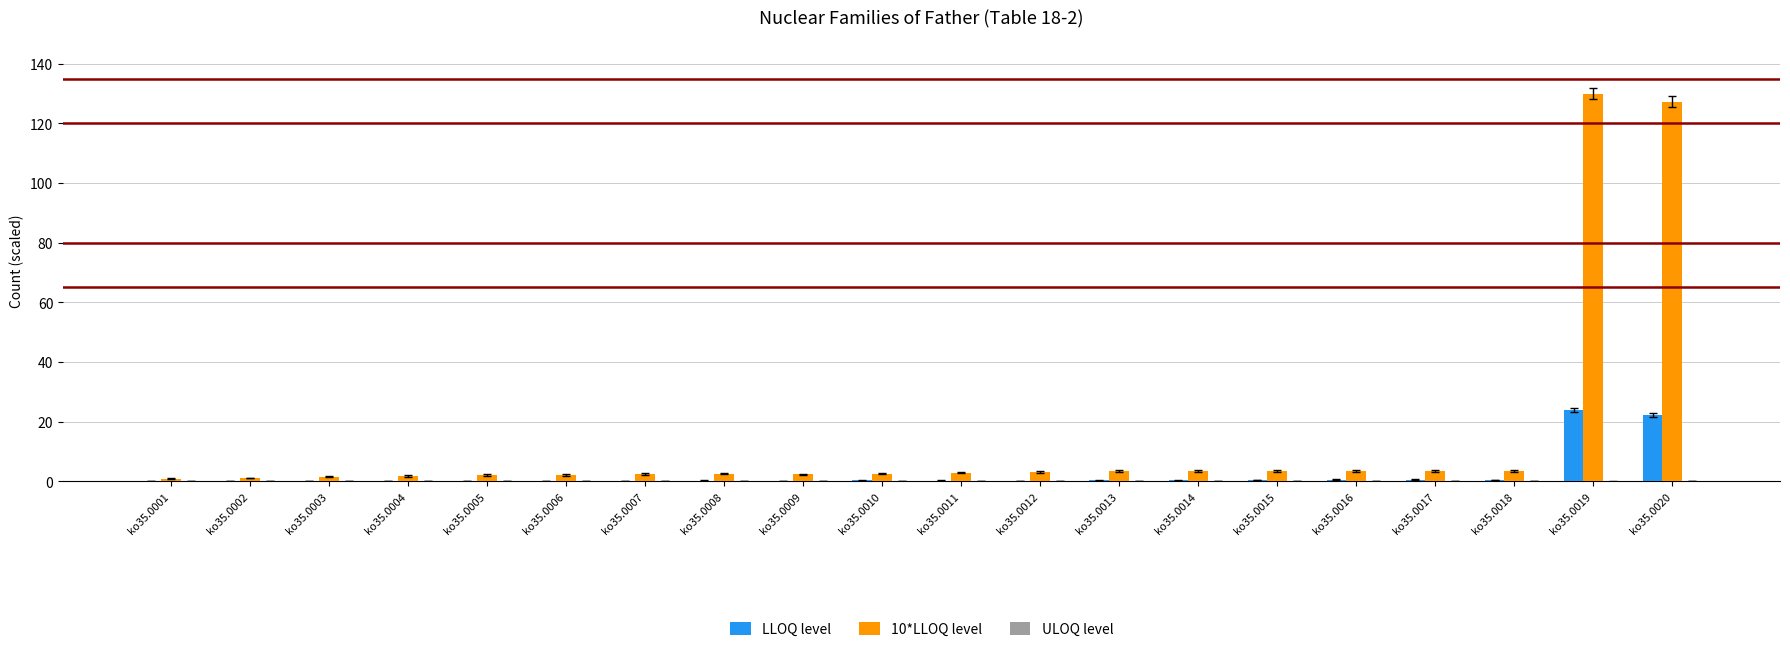

What is the maximum value shown in the chart?

130.0